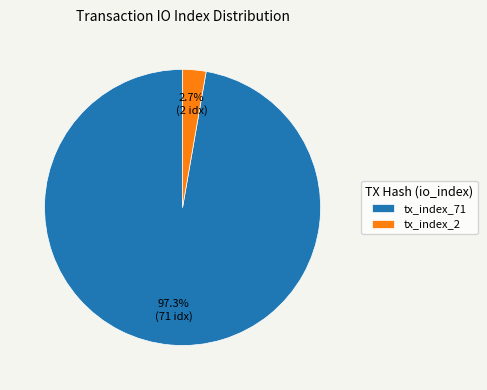

Is the sum of tx_index_2 and tx_index_71 greater than half?

Yes